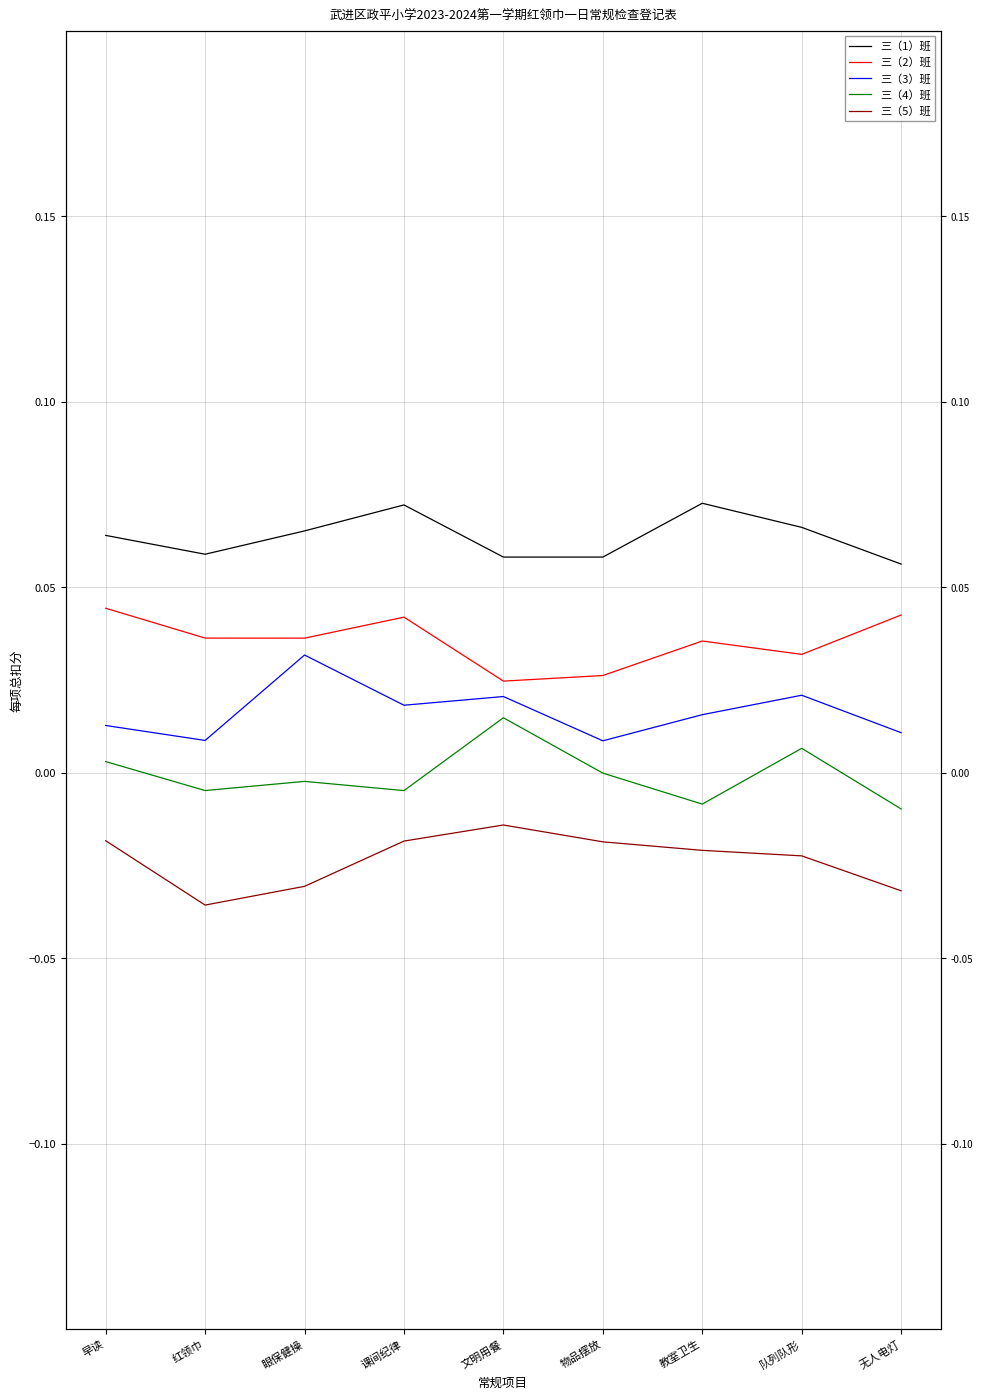

At how many categories does at least one series exceed 0?

9